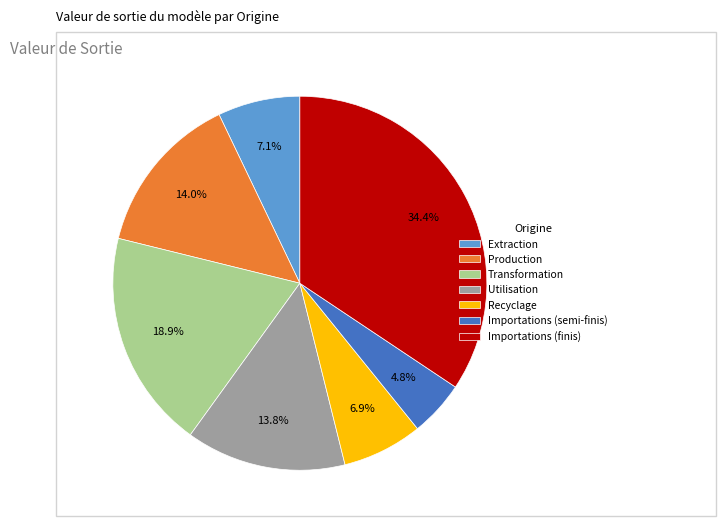

Which slice is the smallest?

Importations (semi-finis)